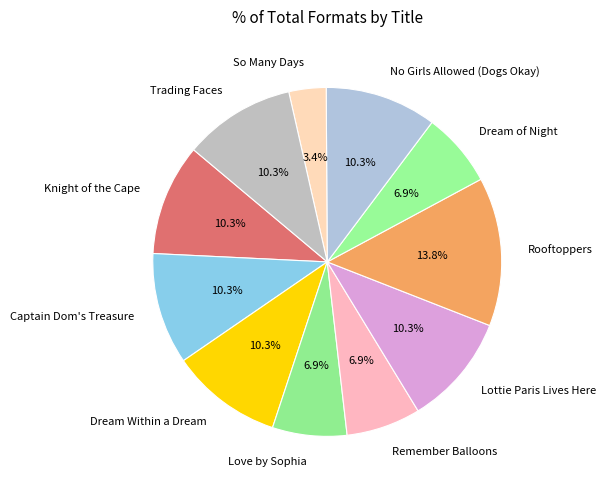

How many segments does this pie chart have?

11